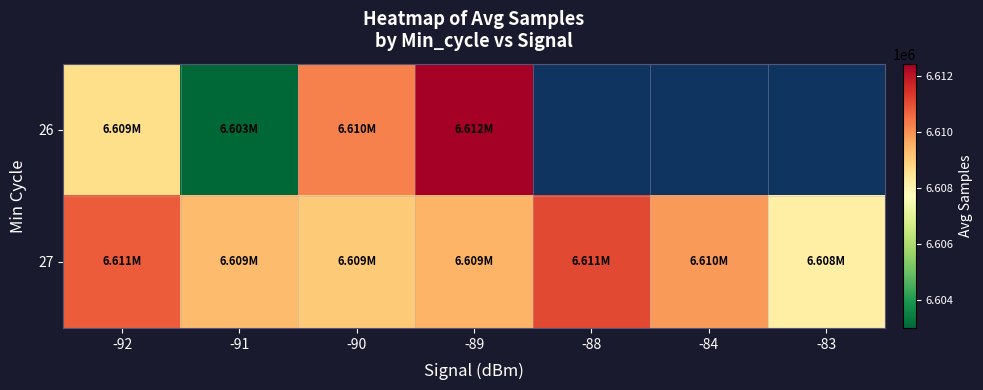

How many values in 26 are above zero?

4